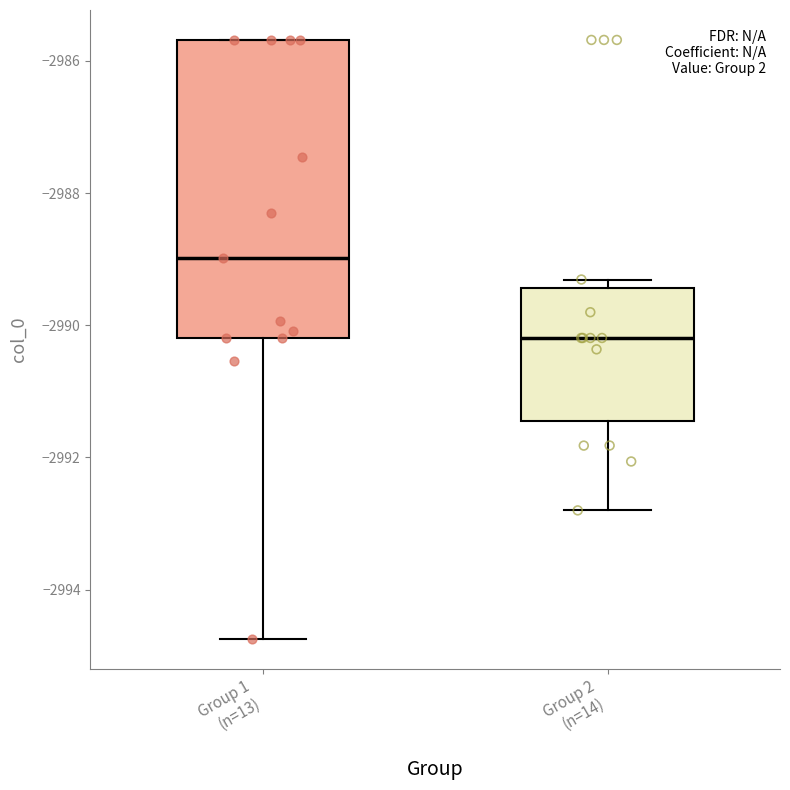

Reading left to right, read every box against the y-axis: the position of its median line, the range the box covers, and the ends of its whiskers. The values are not printed on the chart, so give them approximately, as read against the axis.

Group 1 (n=13): median -2989.0, box -2990.2 to -2985.6, whiskers -2994.8 to -2985.6
Group 2 (n=14): median -2990.2, box -2991.4 to -2989.4, whiskers -2992.8 to -2989.4 (just above the box's upper edge)